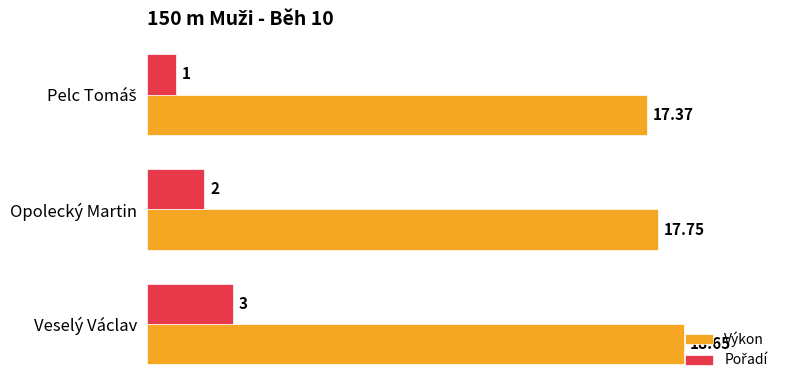

Which series has the largest total across all categories?

Výkon